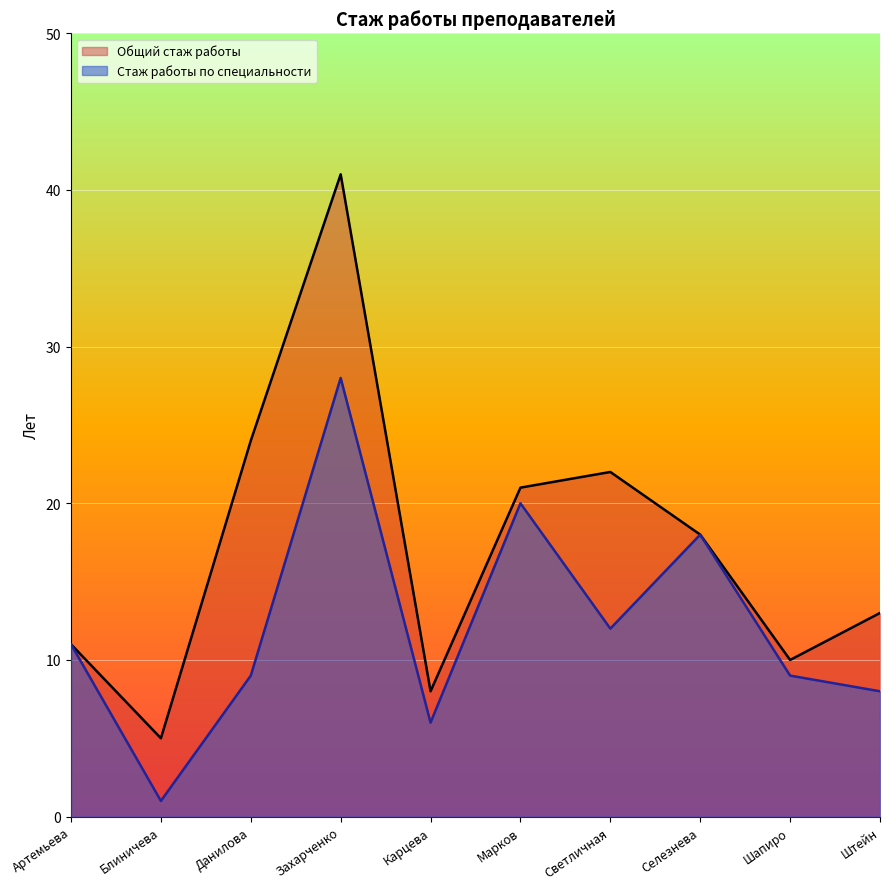

List the labels in order of Общий стаж работы value, largest first.

Захарченко, Данилова, Светличная, Марков, Селезнева, Штейн, Артемьева, Шапиро, Карцева, Блиничева